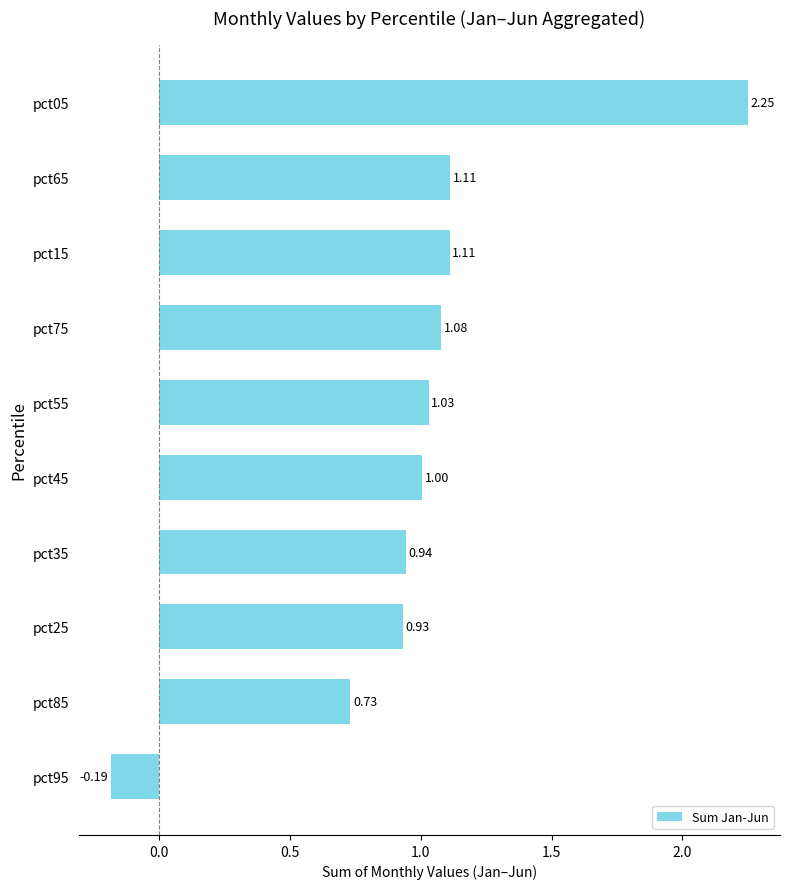

What is the change in value from pct95 to pct65?

+1.3